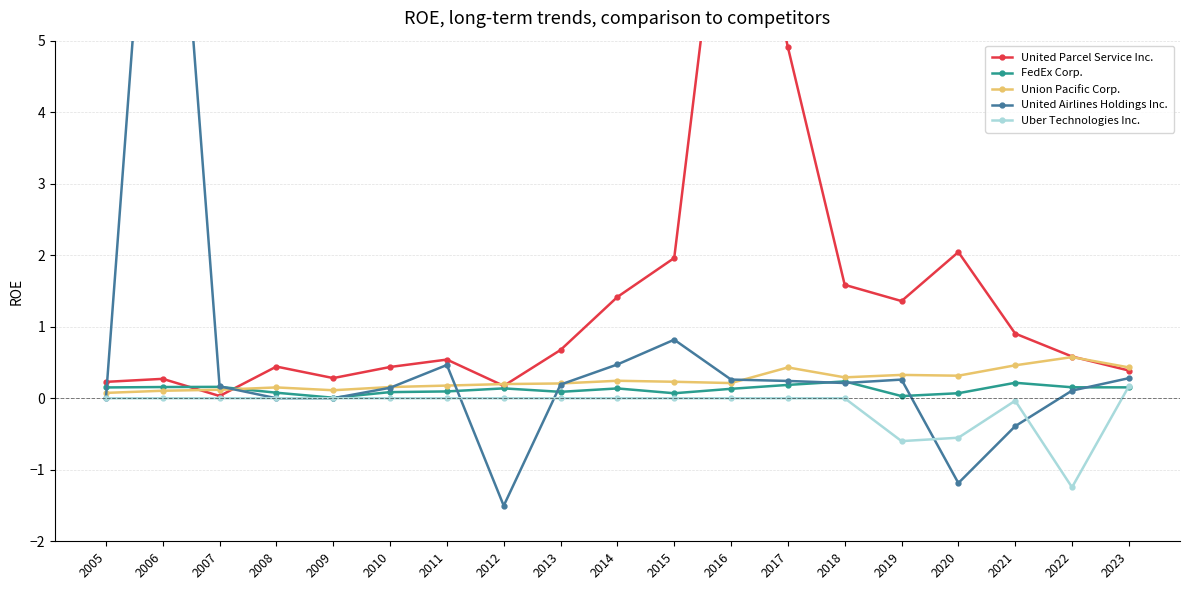

What are all the series names shown in the legend?

United Parcel Service Inc., FedEx Corp., Union Pacific Corp., United Airlines Holdings Inc., Uber Technologies Inc.